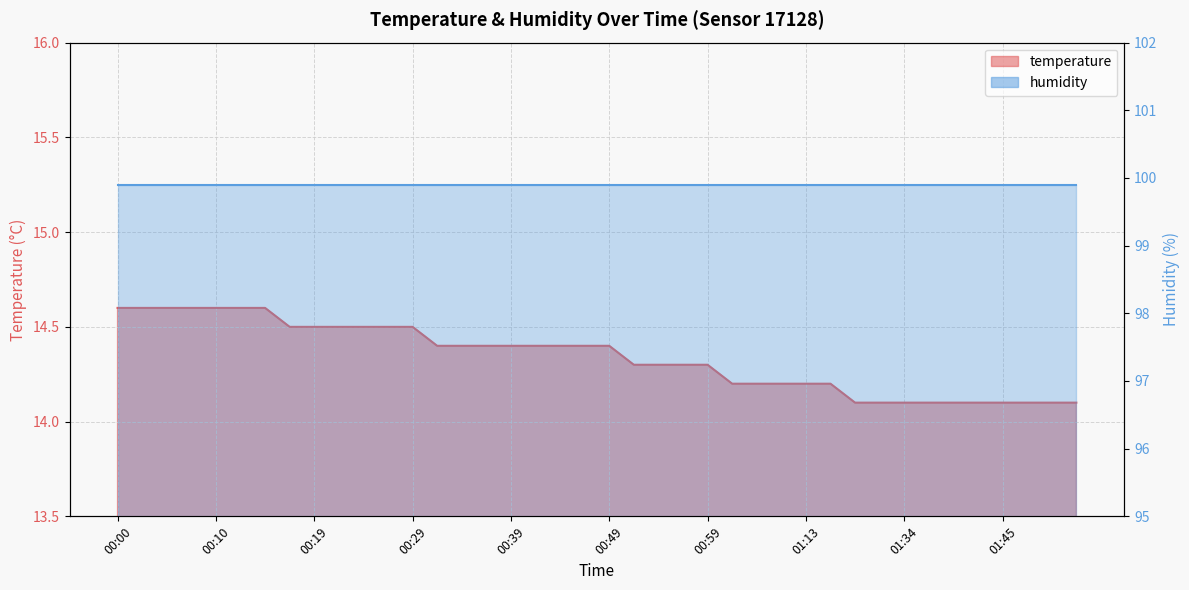

Reading right to left, what are all the values shown in this chart?

01:52=14.1	01:50=14.1	01:47=14.1	01:45=14.1	01:42=14.1	01:40=14.1	01:37=14.1	01:34=14.1	01:32=14.1	01:21=14.1	01:18=14.2	01:13=14.2	01:10=14.2	01:04=14.2	01:02=14.2	00:59=14.3	00:57=14.3	00:54=14.3	00:52=14.3	00:49=14.4	00:47=14.4	00:44=14.4	00:41=14.4	00:39=14.4	00:36=14.4	00:34=14.4	00:32=14.4	00:29=14.5	00:27=14.5	00:24=14.5	00:22=14.5	00:19=14.5	00:17=14.5	00:15=14.6	00:12=14.6	00:10=14.6	00:07=14.6	00:05=14.6	00:02=14.6	00:00=14.6